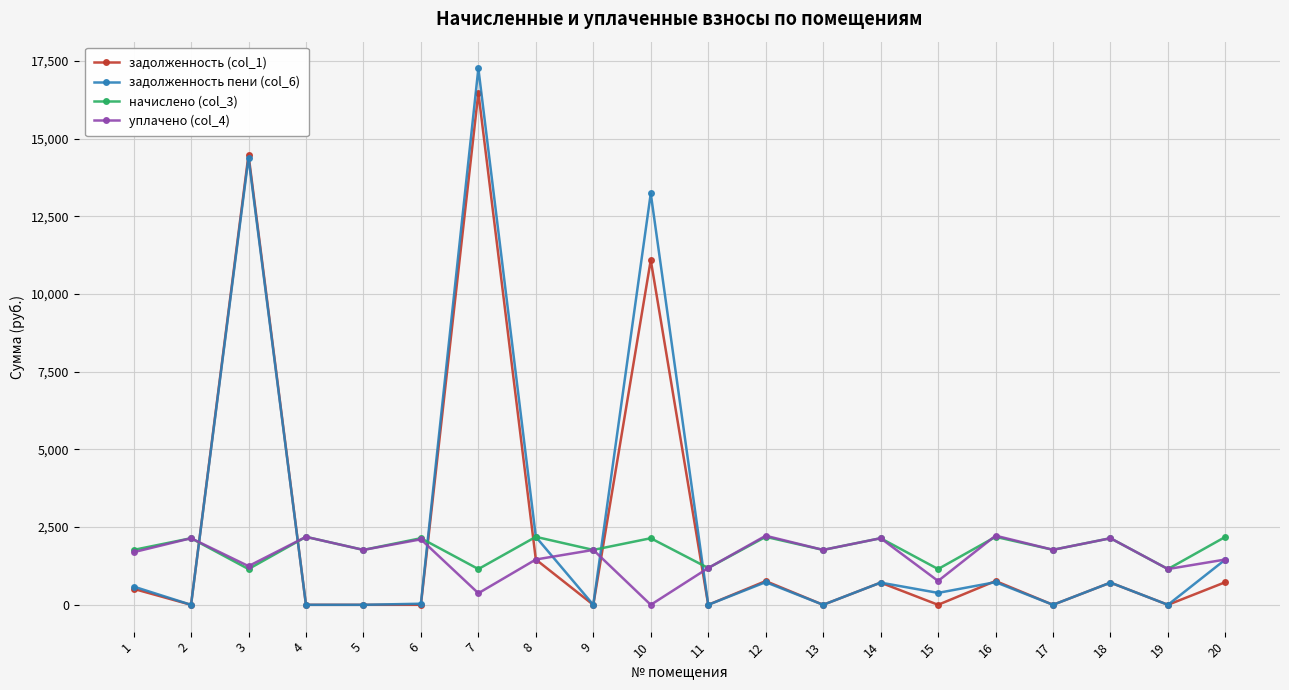

The value of задолженность (col_1) at 9 is 0.0. True or false?

True